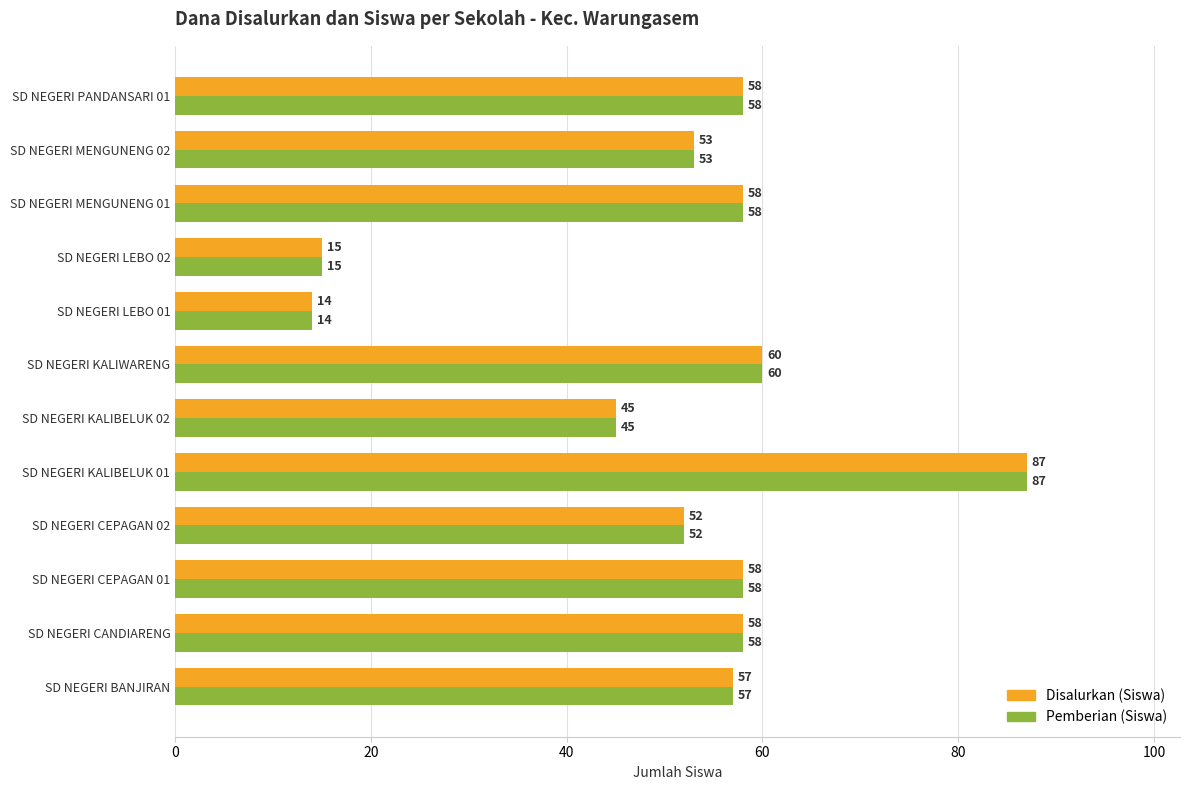

What is the approximate value of Pemberian (Siswa) at SD NEGERI KALIWARENG, to the nearest 5?

60